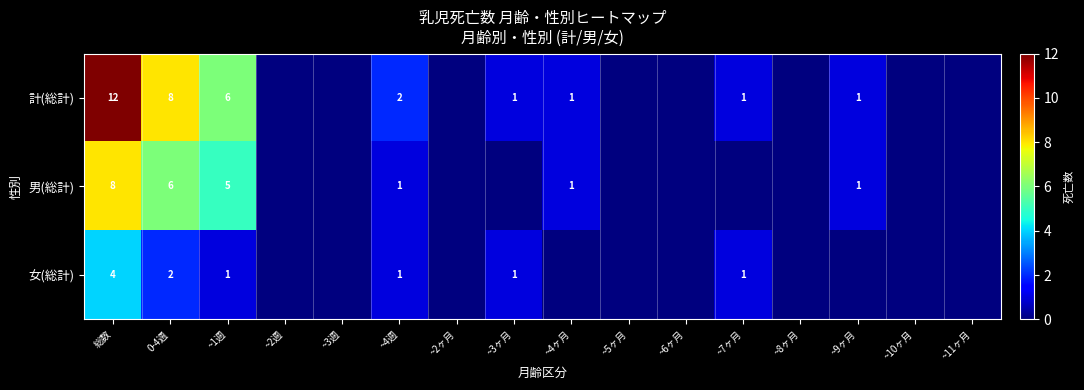

Is it true that 計(総計) equals 8 at 0-4週?

True